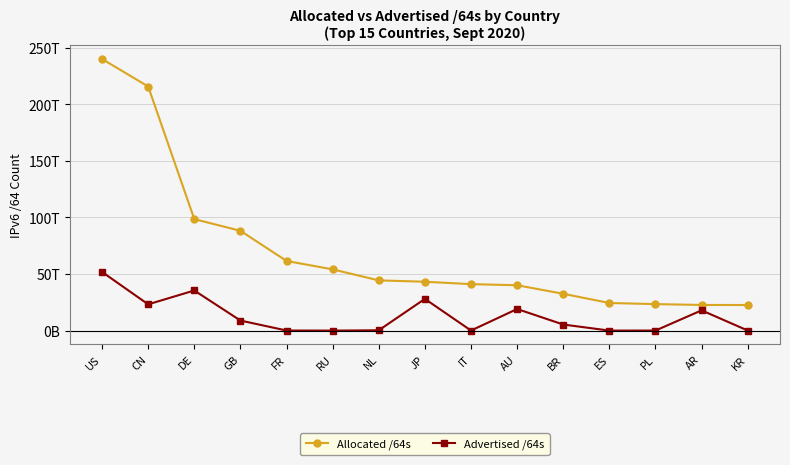

Which series has the largest total across all categories?

Allocated /64s